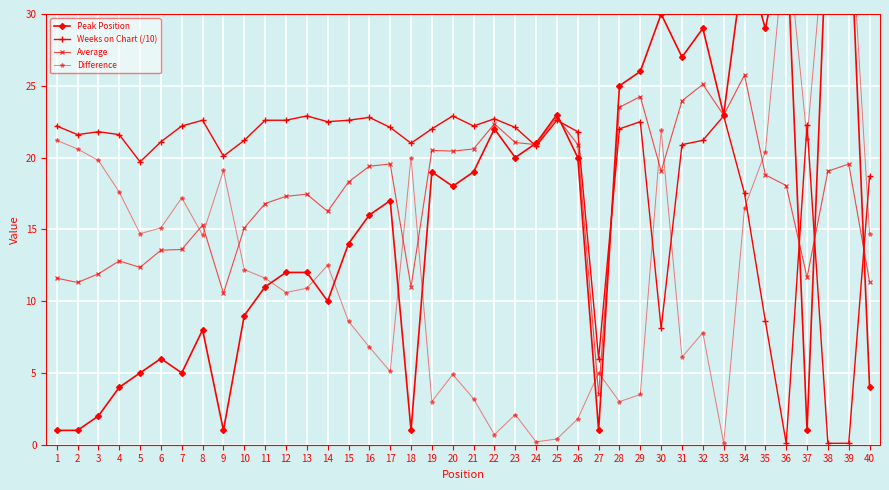

Reading left to right, what are all the values shown in this chart?

Peak Position: 1=1.0	2=1.0	3=2.0	4=4.0	5=5.0	6=6.0	7=5.0	8=8.0	9=1.0	10=9.0	11=11.0	12=12.0	13=12.0	14=10.0	15=14.0	16=16.0	17=17.0	18=1.0	19=19.0	20=18.0	21=19.0	22=22.0	23=20.0	24=21.0	25=23.0	26=20.0	27=1.0	28=25.0	29=26.0	30=30.0	31=27.0	32=29.0	33=23.0	34=34.0	35=29.0	36=36.0	37=1.0	38=38.0	39=39.0	40=4.0
Weeks on Chart (/10): 1=22.2	2=21.6	3=21.8	4=21.6	5=19.7	6=21.1	7=22.2	8=22.6	9=20.1	10=21.2	11=22.6	12=22.6	13=22.9	14=22.5	15=22.6	16=22.8	17=22.1	18=21.0	19=22.0	20=22.9	21=22.2	22=22.7	23=22.1	24=20.8	25=22.6	26=21.8	27=6.0	28=22.0	29=22.5	30=8.1	31=20.9	32=21.2	33=22.9	34=17.5	35=8.6	36=0.1	37=22.3	38=0.1	39=0.1	40=18.7
Average: 1=11.6	2=11.3	3=11.9	4=12.8	5=12.3	6=13.6	7=13.6	8=15.3	9=10.6	10=15.1	11=16.8	12=17.3	13=17.4	14=16.2	15=18.3	16=19.4	17=19.6	18=11.0	19=20.5	20=20.4	21=20.6	22=22.4	23=21.1	24=20.9	25=22.8	26=20.9	27=3.5	28=23.5	29=24.2	30=19.1	31=23.9	32=25.1	33=22.9	34=25.8	35=18.8	36=18.1	37=11.7	38=19.1	39=19.6	40=11.3
Difference: 1=21.2	2=20.6	3=19.8	4=17.6	5=14.7	6=15.1	7=17.2	8=14.6	9=19.1	10=12.2	11=11.6	12=10.6	13=10.9	14=12.5	15=8.6	16=6.8	17=5.1	18=20.0	19=3.0	20=4.9	21=3.2	22=0.7	23=2.1	24=0.2	25=0.4	26=1.8	27=5.0	28=3.0	29=3.5	30=21.9	31=6.1	32=7.8	33=0.1	34=16.5	35=20.4	36=35.9	37=21.3	38=37.9	39=38.9	40=14.7